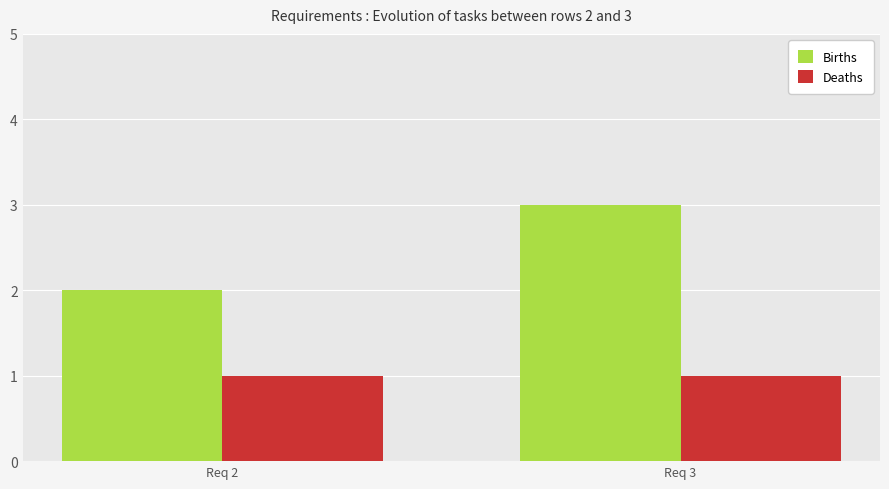

What is the lowest value of the Births series?

2